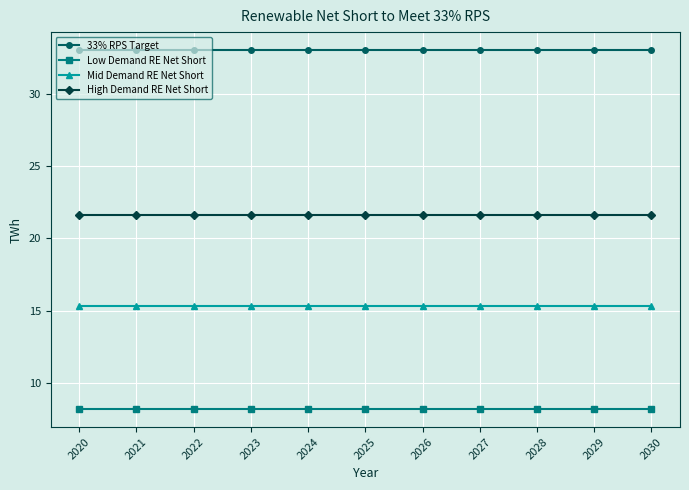

The value of High Demand RE Net Short at 2027 is 29.7. True or false?

False